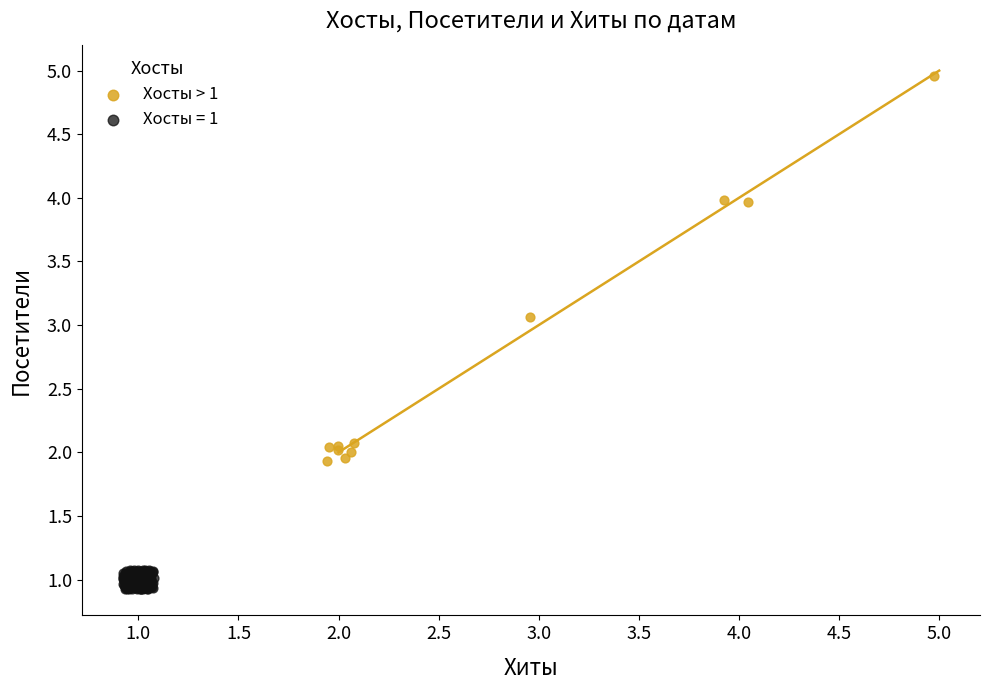

Which series has the widest spread of Y values?

Хосты > 1